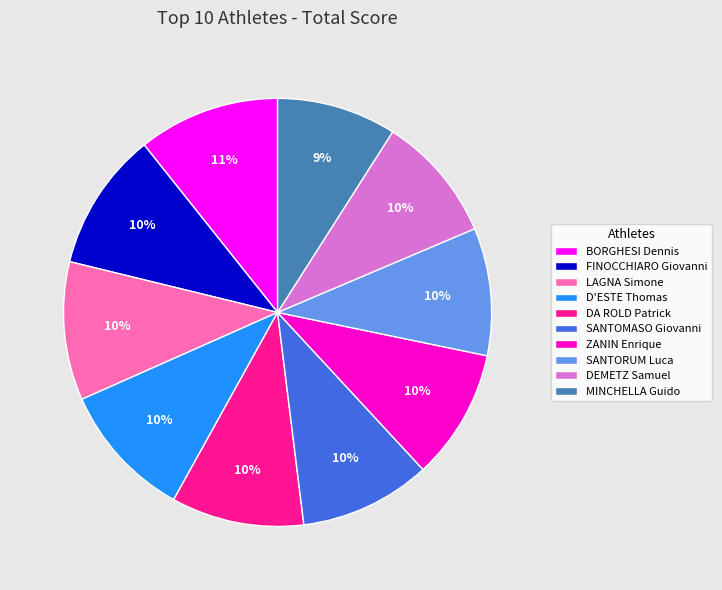

Combined, do FINOCCHIARO Giovanni and LAGNA Simone account for over 50%?

No